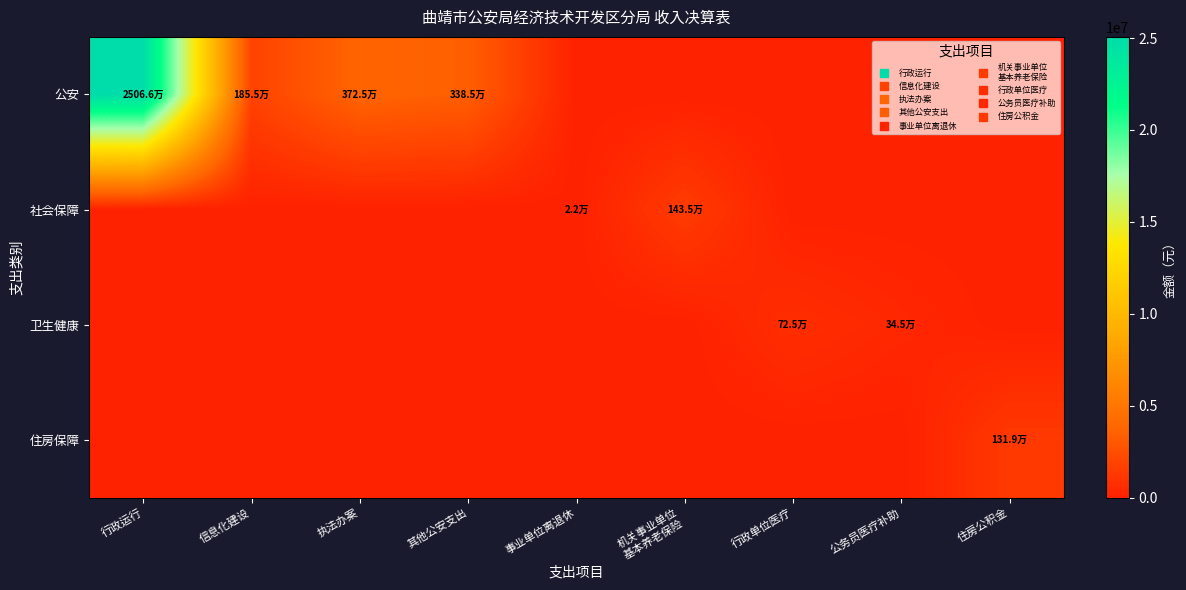

What is the spread (max minus min) of values at 执法办案?

3725280.0